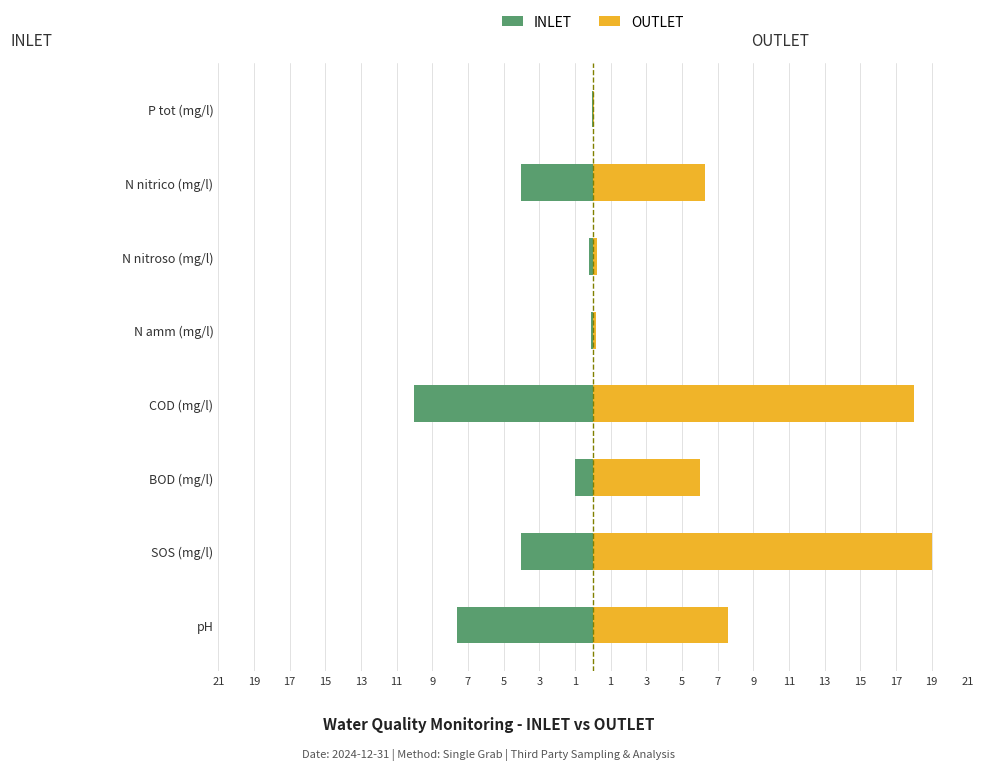

List the series in order of their peak value, lowest first.

INLET, OUTLET